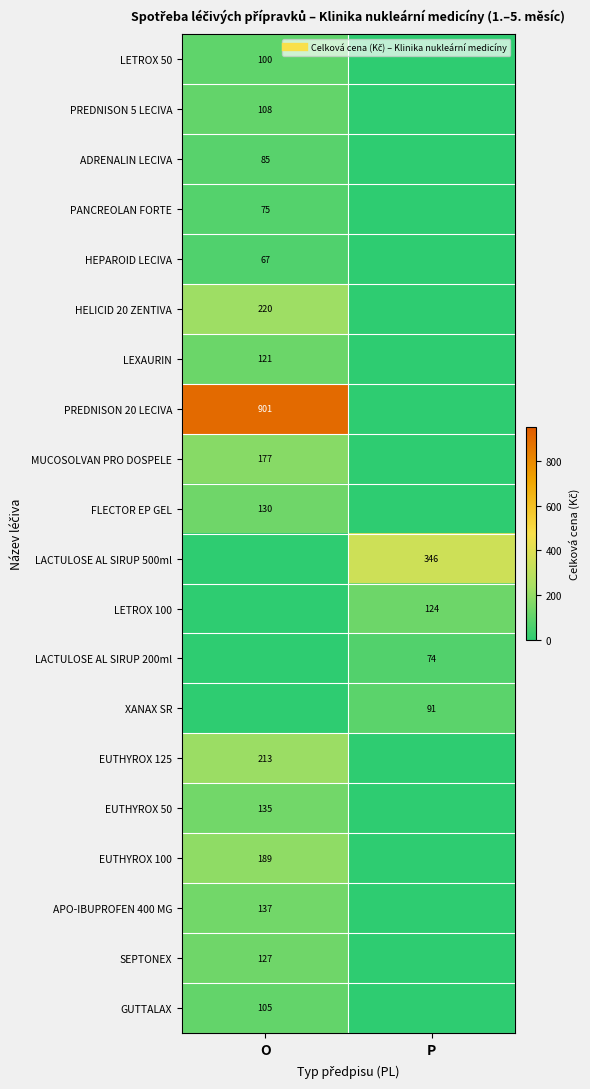

Rank the series at P from lowest to highest value.

LETROX 50, PREDNISON 5 LECIVA, ADRENALIN LECIVA, PANCREOLAN FORTE, HEPAROID LECIVA, HELICID 20 ZENTIVA, LEXAURIN, PREDNISON 20 LECIVA, MUCOSOLVAN PRO DOSPELE, FLECTOR EP GEL, EUTHYROX 125, EUTHYROX 50, EUTHYROX 100, APO-IBUPROFEN 400 MG, SEPTONEX, GUTTALAX, LACTULOSE AL SIRUP 200ml, XANAX SR, LETROX 100, LACTULOSE AL SIRUP 500ml